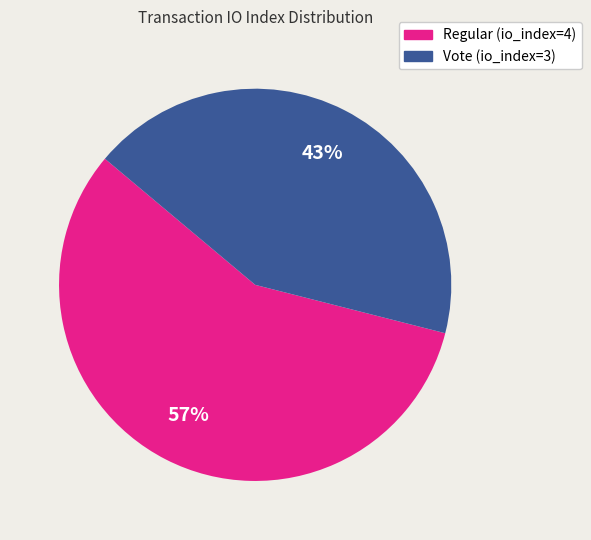

What is the ratio of the value at Regular (io_index=4) to the value at Vote (io_index=3)?

1.3